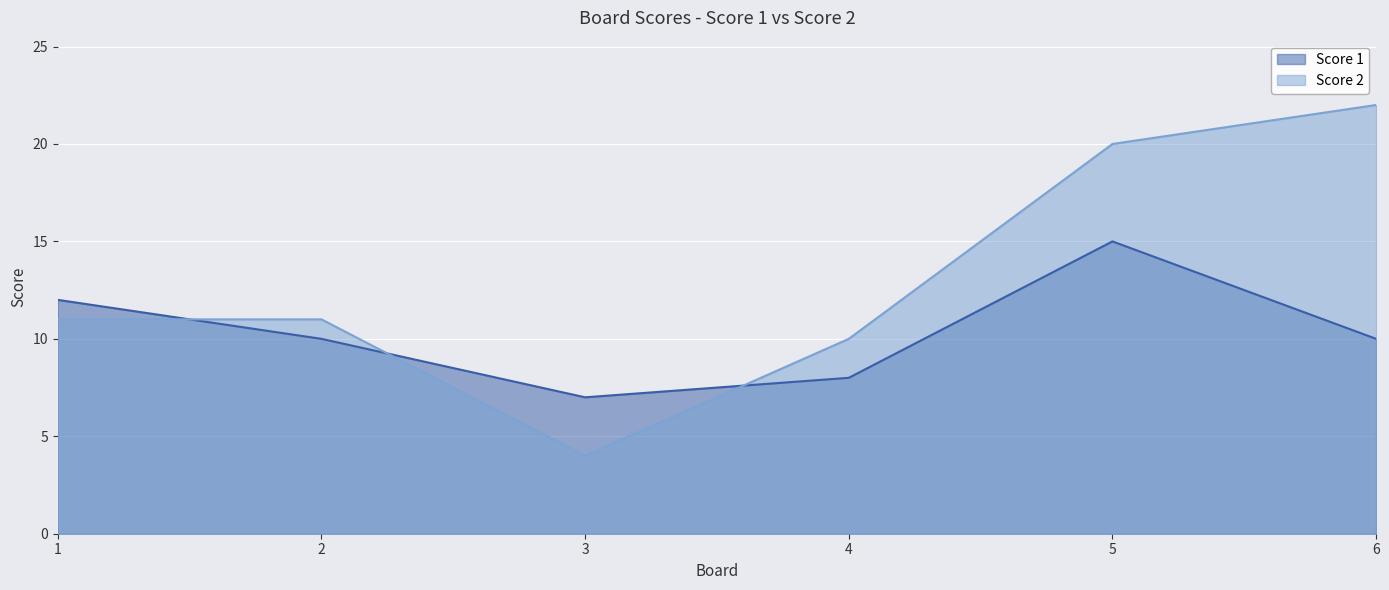

What is the difference between the second highest and minimum values in the Score 1 series?

5